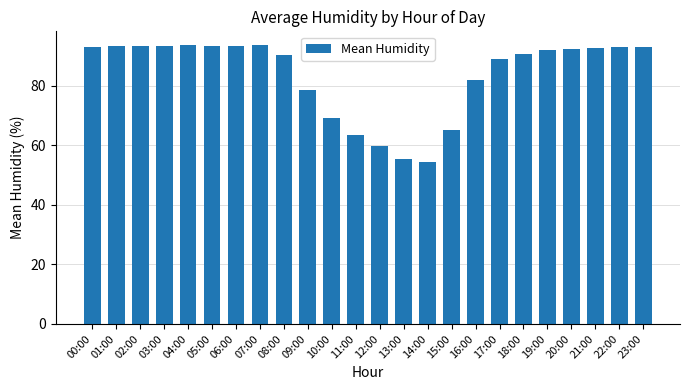

True or false: the data shows 56.6 at 01:00.

False